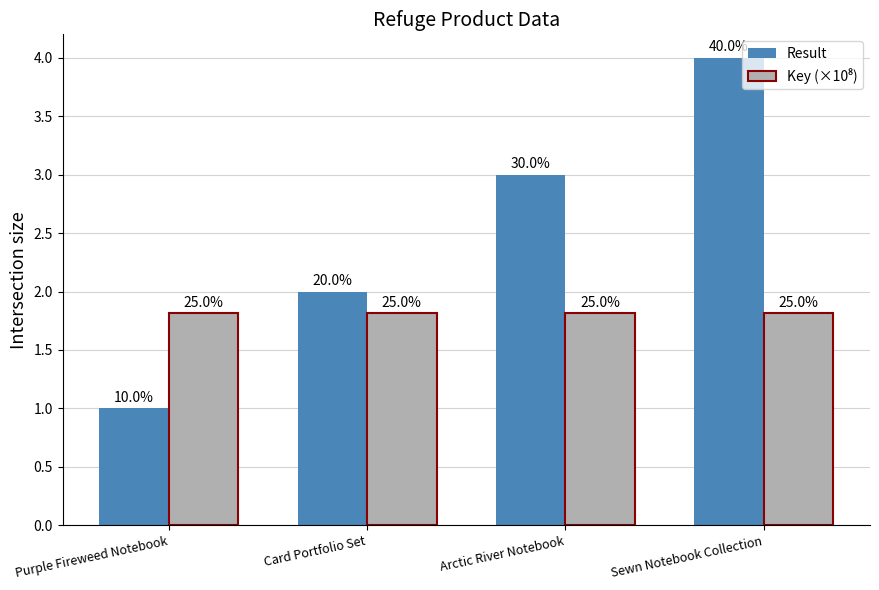

Rank the categories by Result value from highest to lowest.

Sewn Notebook Collection, Arctic River Notebook, Card Portfolio Set, Purple Fireweed Notebook